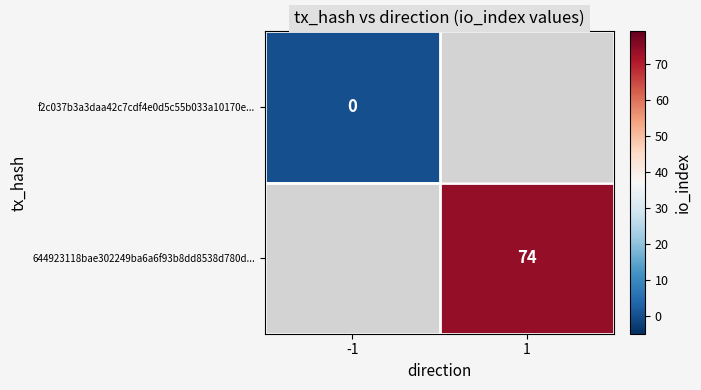

Rank the series by their maximum value, from lowest to highest.

f2c037b3a3daa42c7cdf4e0d5c55b033a10170e..., 644923118bae302249ba6a6f93b8dd8538d780d...